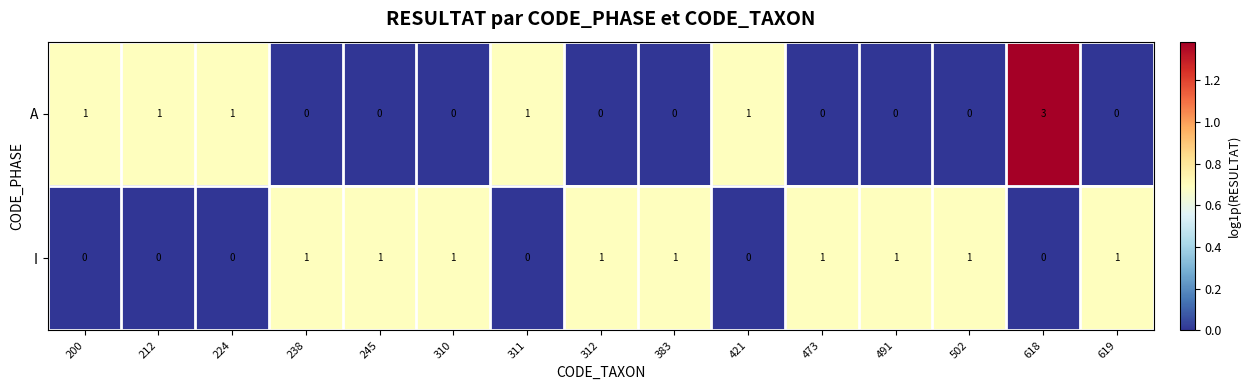

What is the greatest value displayed?

3